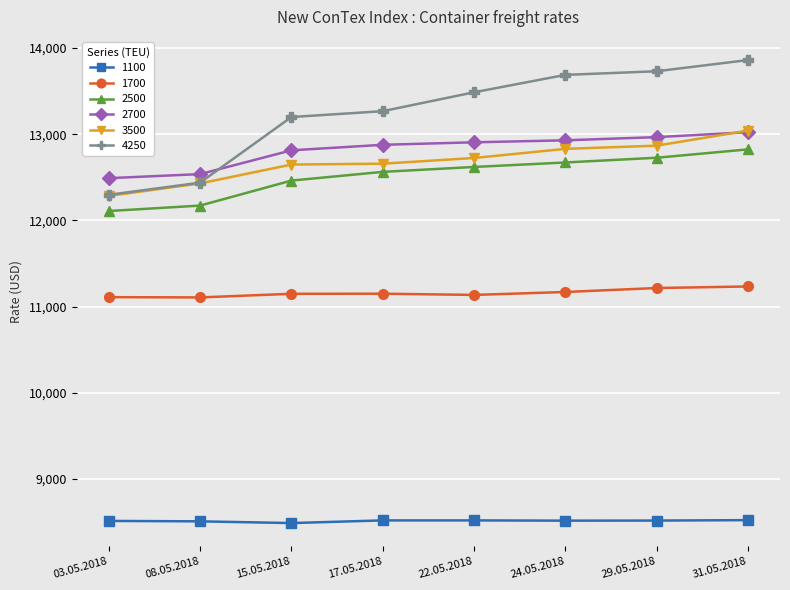

Which series has the widest spread of values?

4250